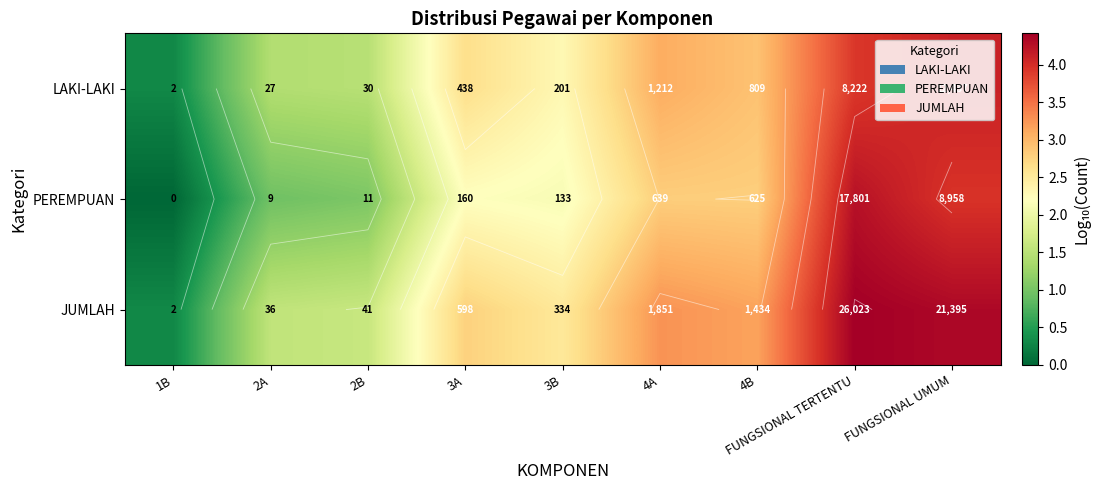

Rank the categories by LAKI-LAKI value from lowest to highest.

1B, 2A, 2B, 3B, 3A, 4B, 4A, FUNGSIONAL TERTENTU, FUNGSIONAL UMUM